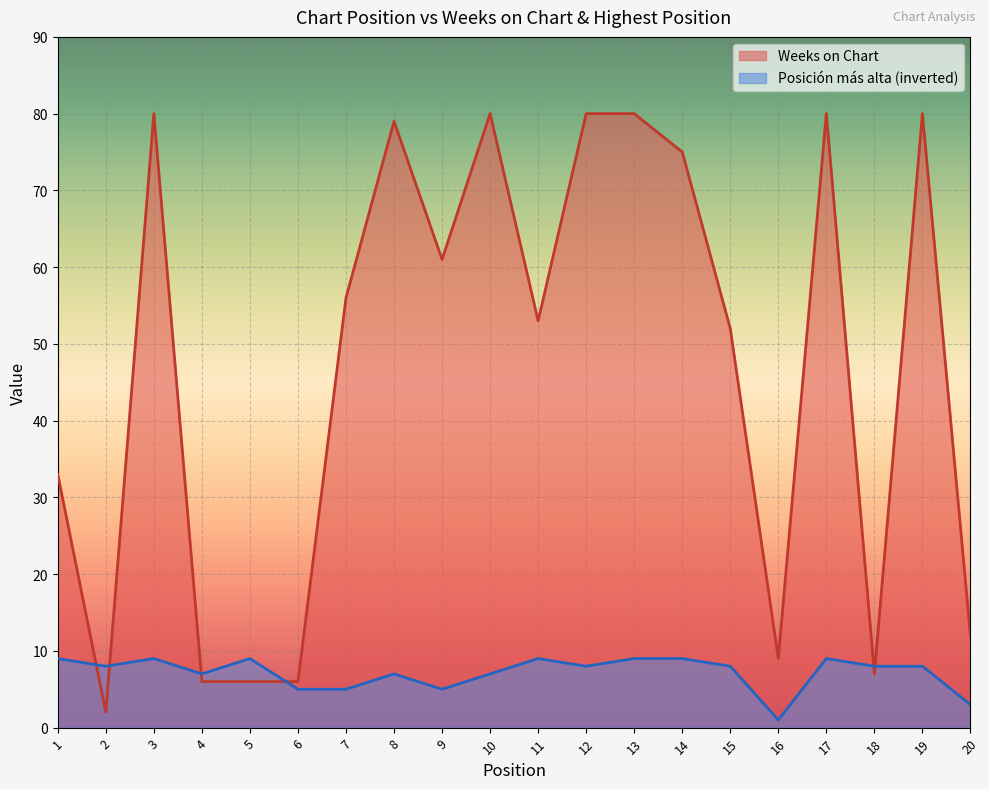

What is the spread (max minus min) of values at 13?

71